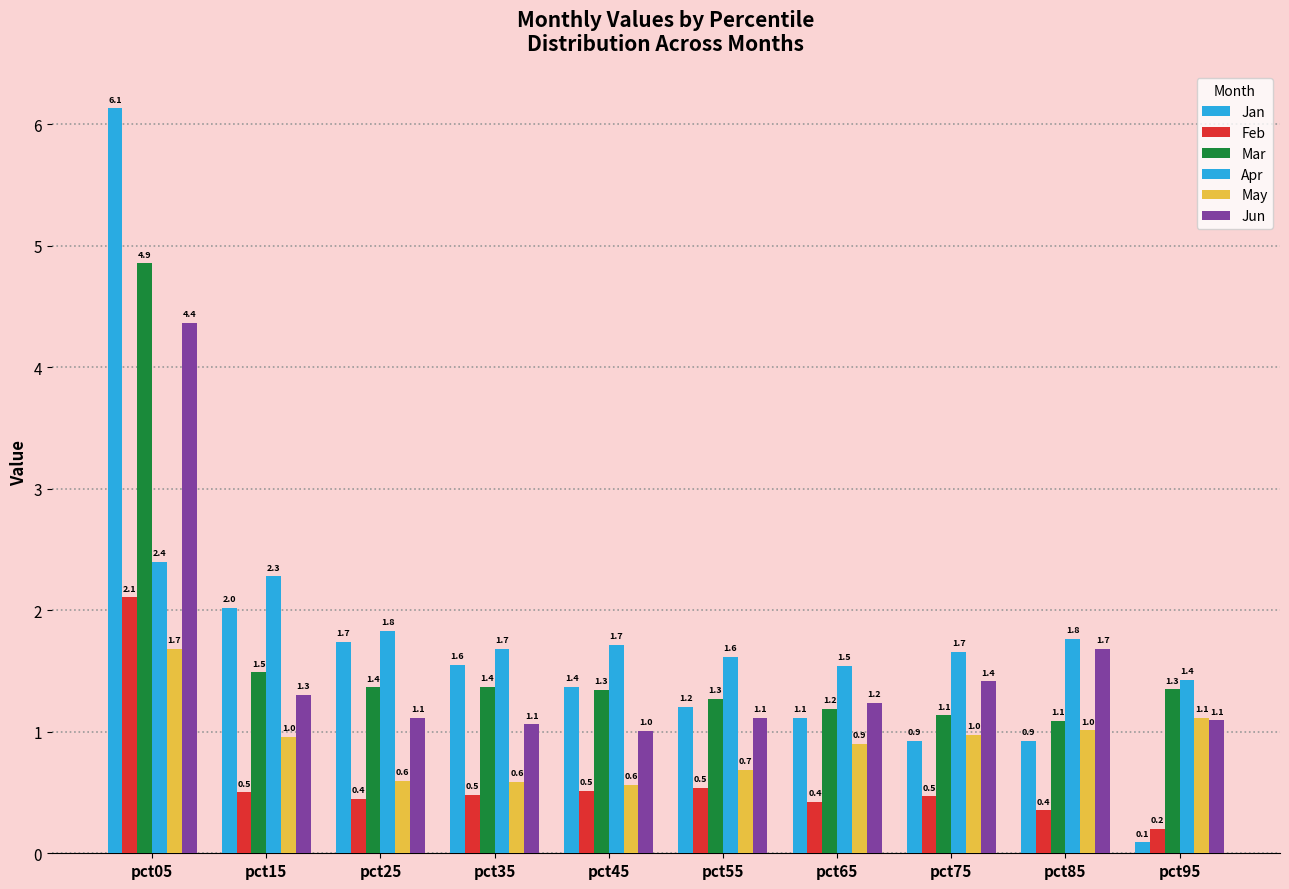

Which series has the largest total across all categories?

Apr